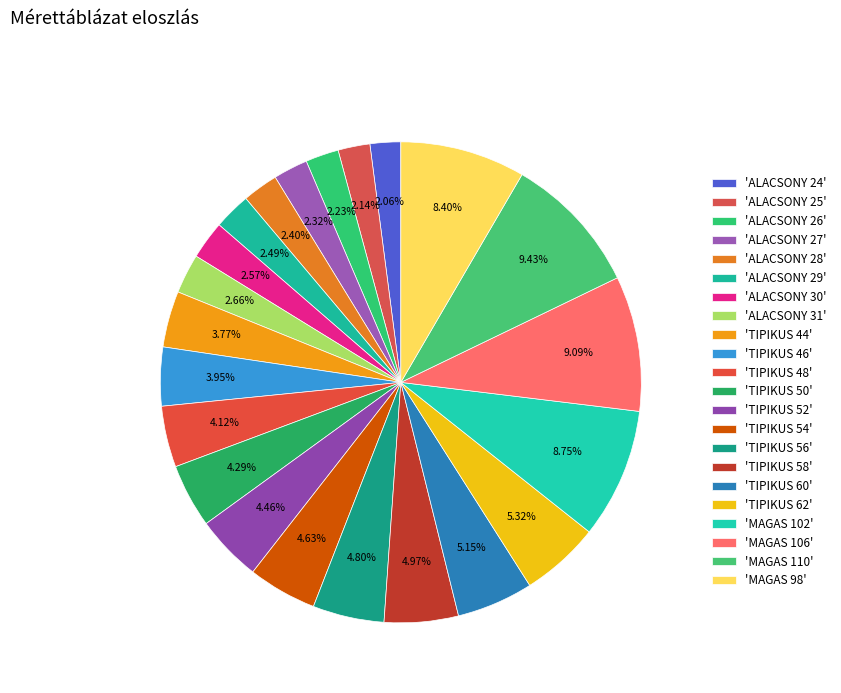

How many slices are in this pie chart?

22